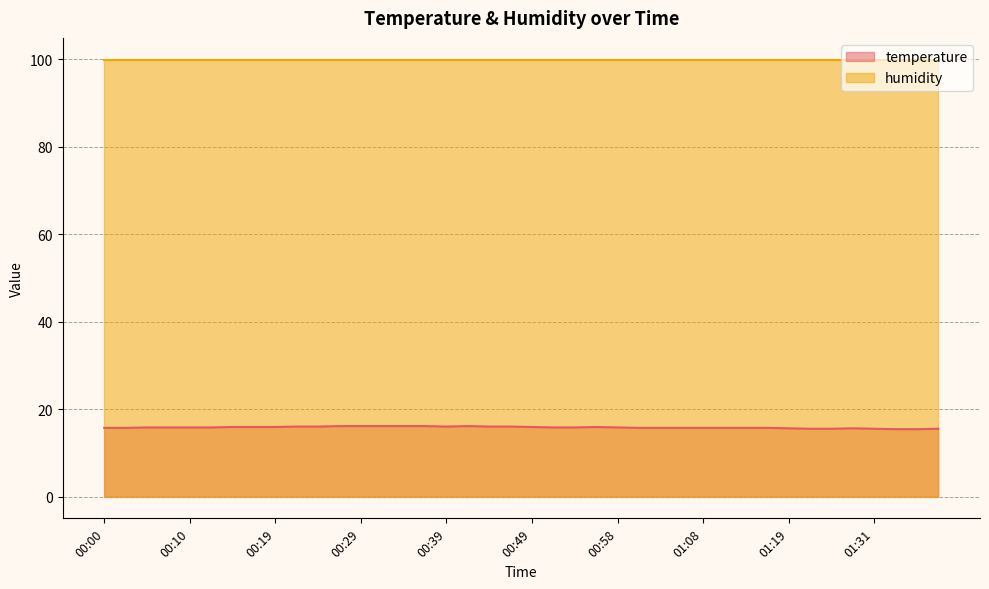

What is the average value?

15.8